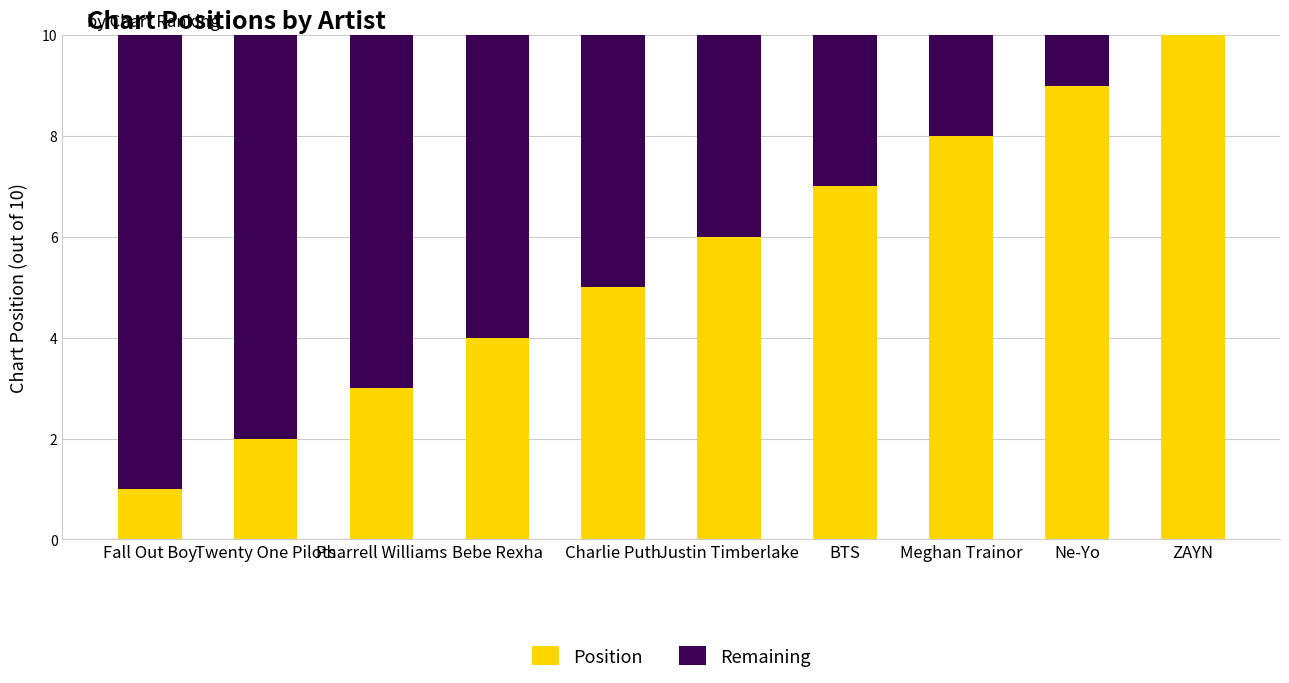

Is it true that Position equals 2 at Meghan Trainor?

False